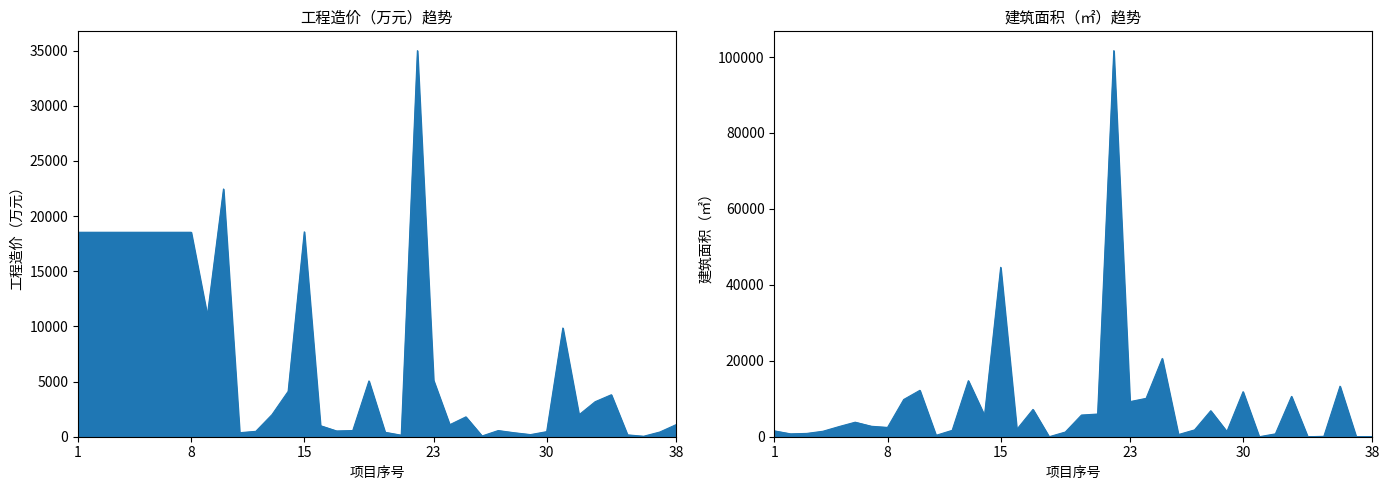

List the series in order of their overall mean, lowest first.

工程造价（万元）, 建筑面积（㎡）